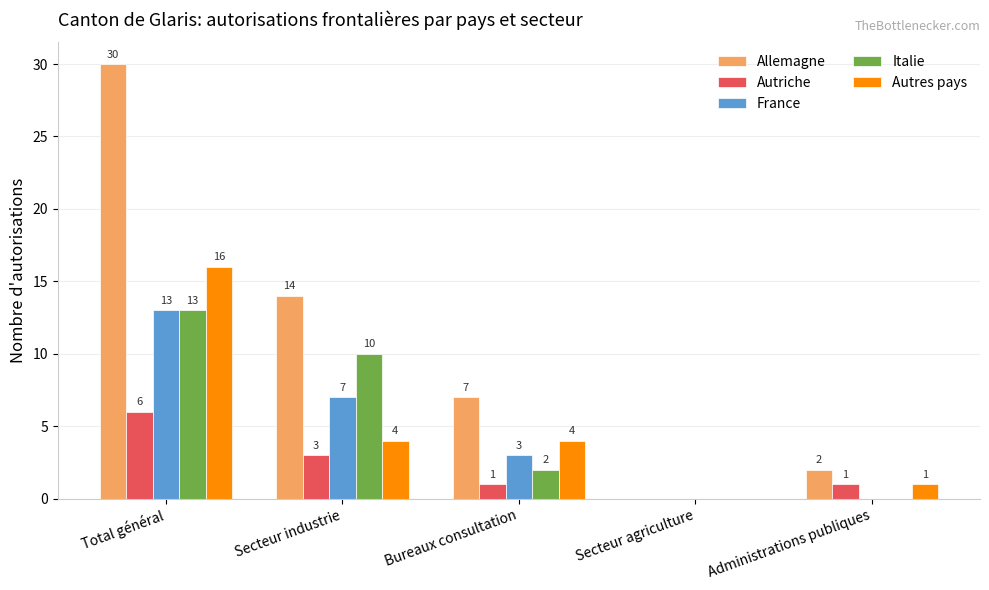

How many Italie values are between 0 and 10?

4